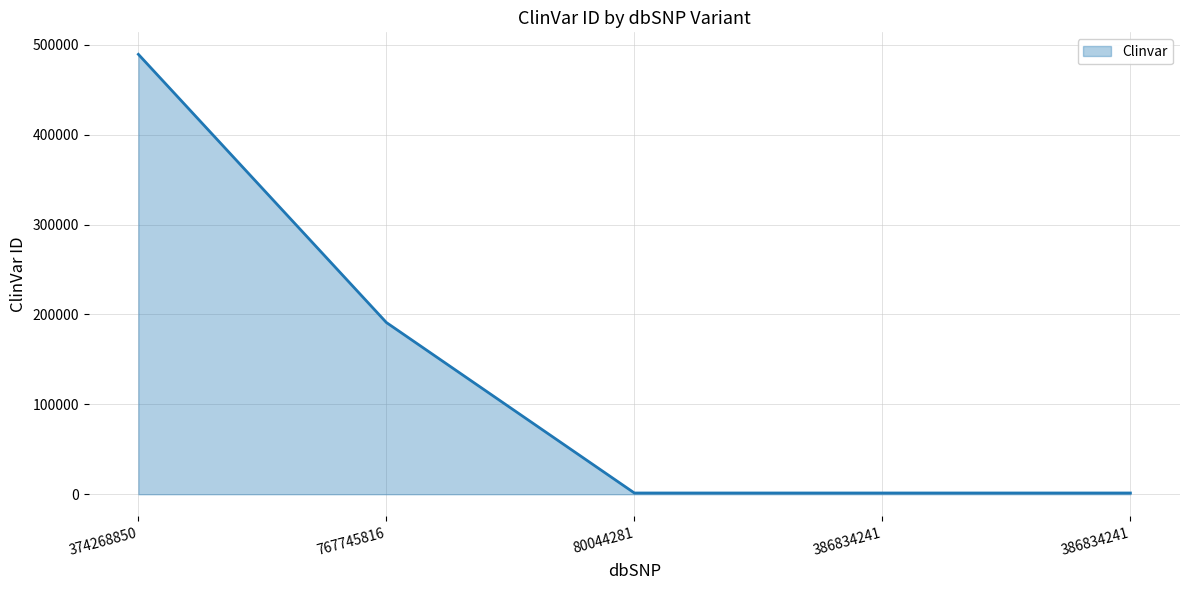

Does the chart display data point markers on the line(s)?

No